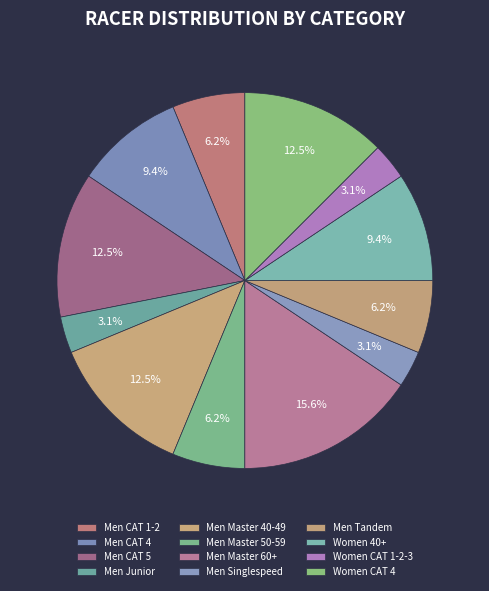

Count the number of slices in the pie.

12